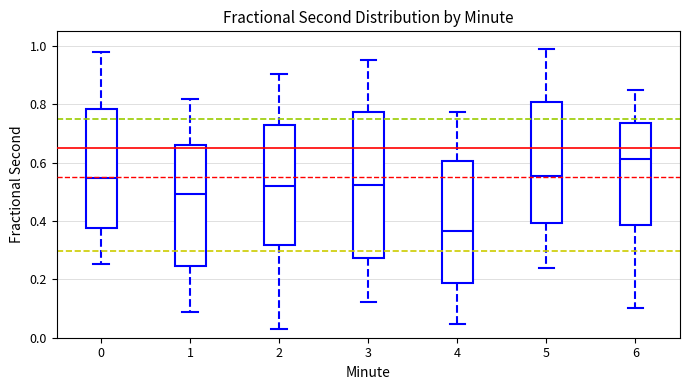

Comparing the boxes themselves (not the whiskers), which one is the tallest?

3